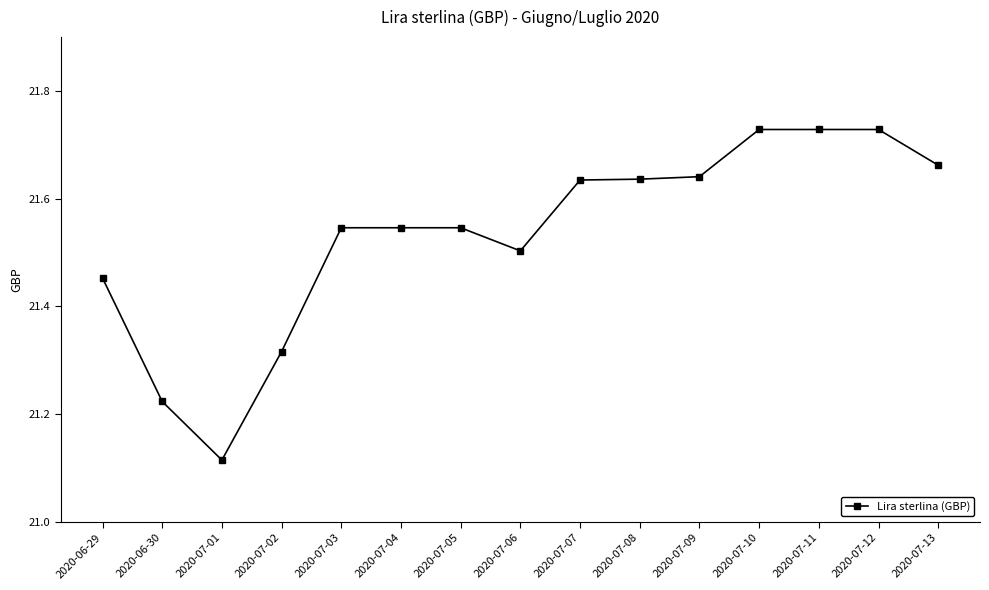

At which category does the data reach its first local valley?

2020-07-01